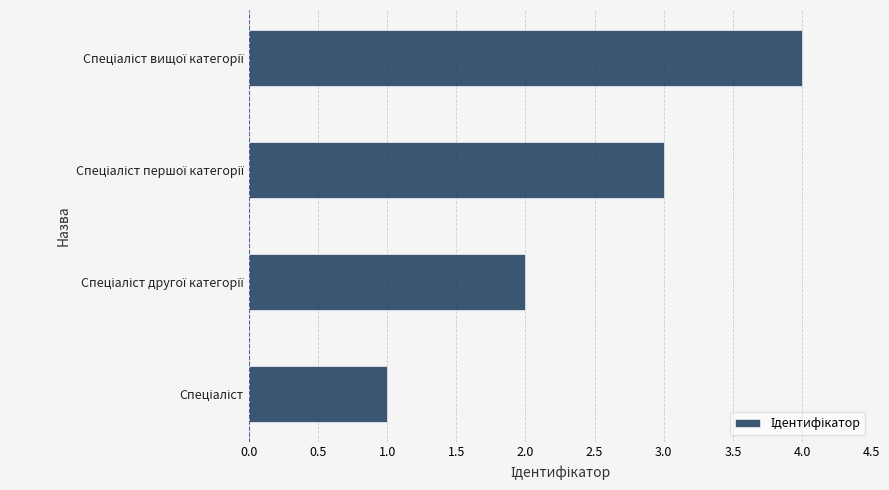

What is the maximum value shown in the chart?

4